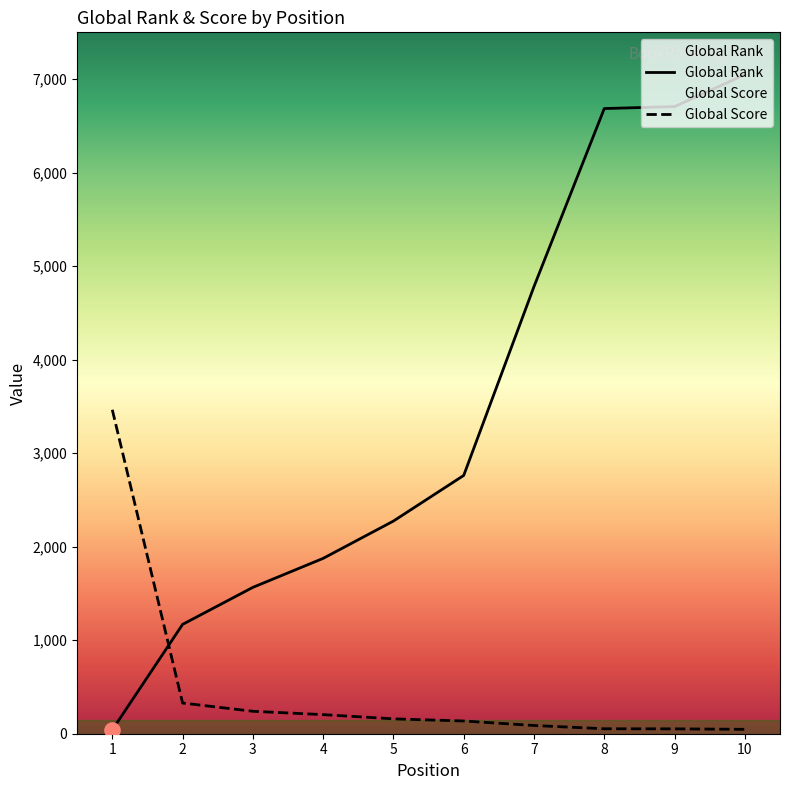

What is the total value across all series at 8?

6738